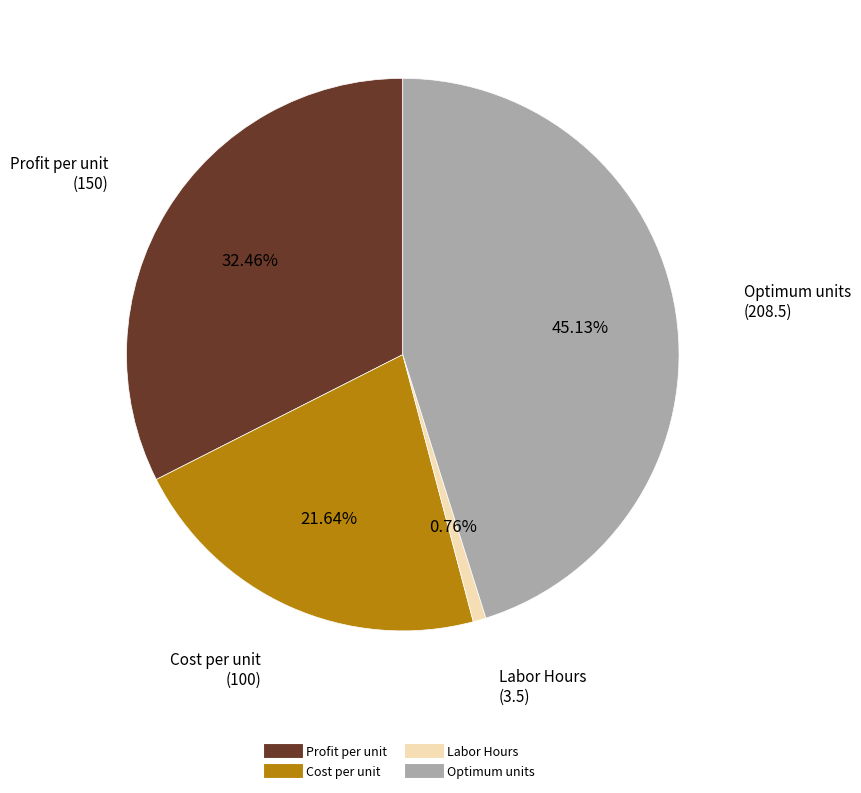

What percentage is the Profit per unit slice, to the nearest percent?

32%